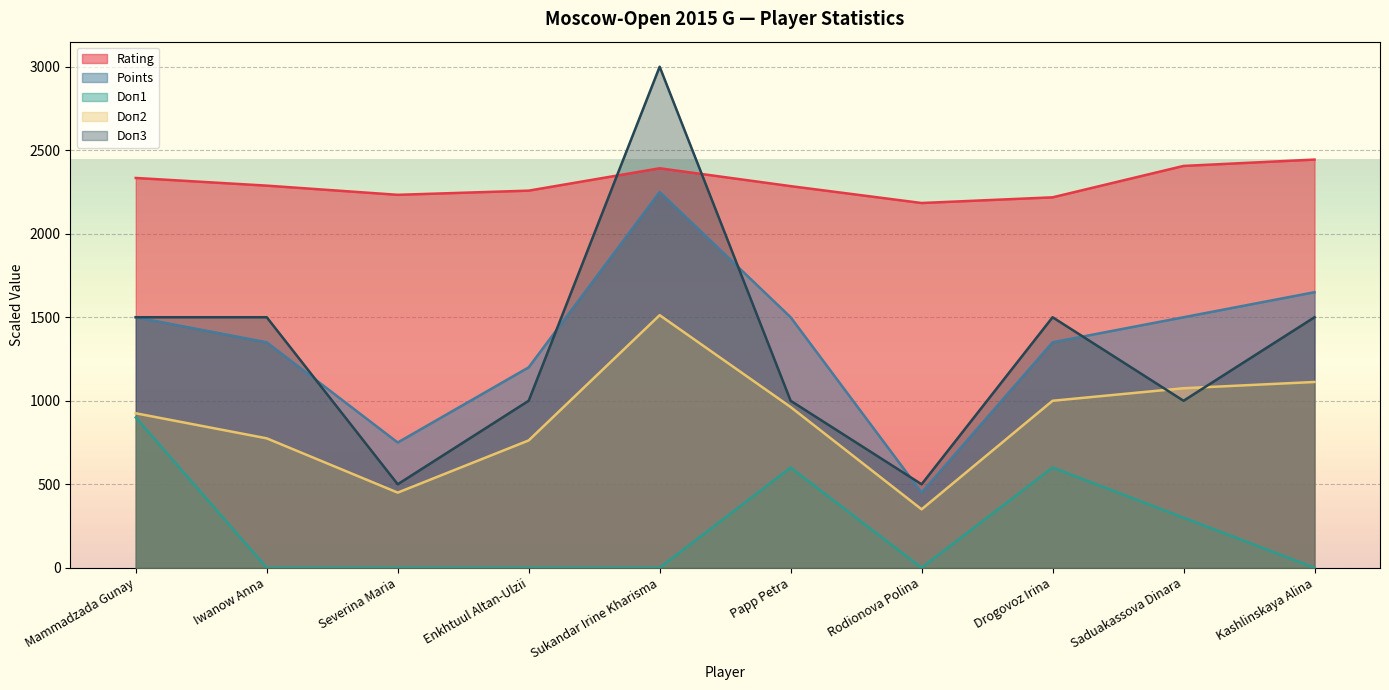

Where is the first local maximum for Points?

Sukandar Irine Kharisma